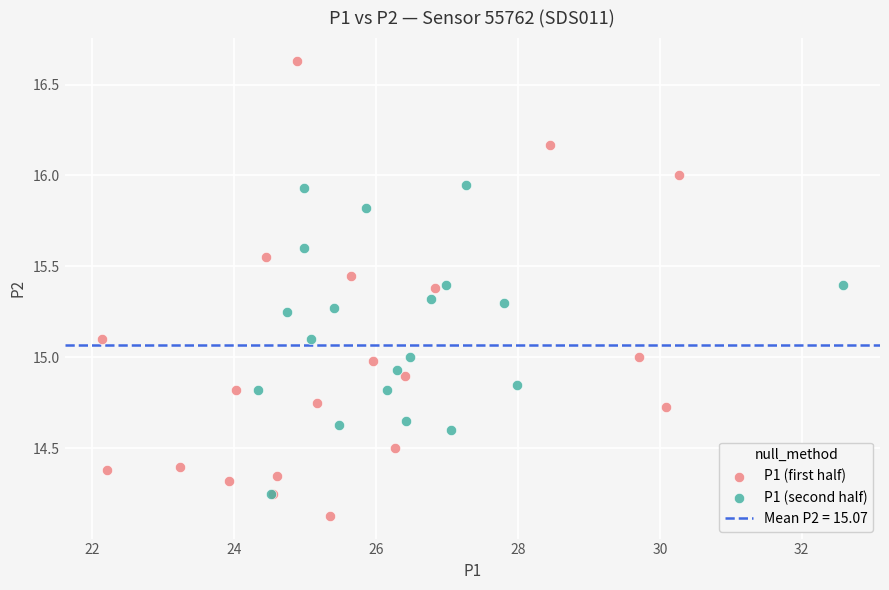

Which series reaches the maximum Y coordinate?

P1 (first half)